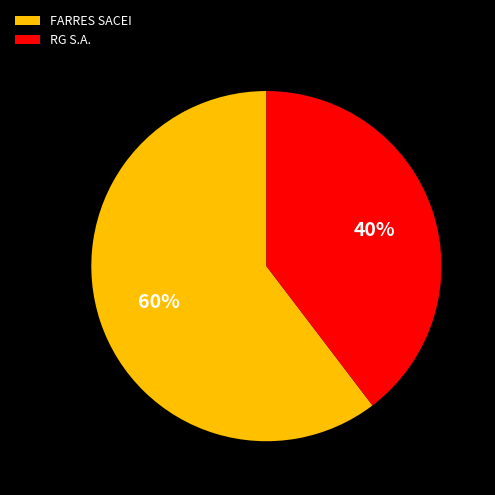

To the nearest percent, what is the average slice percentage?

50%